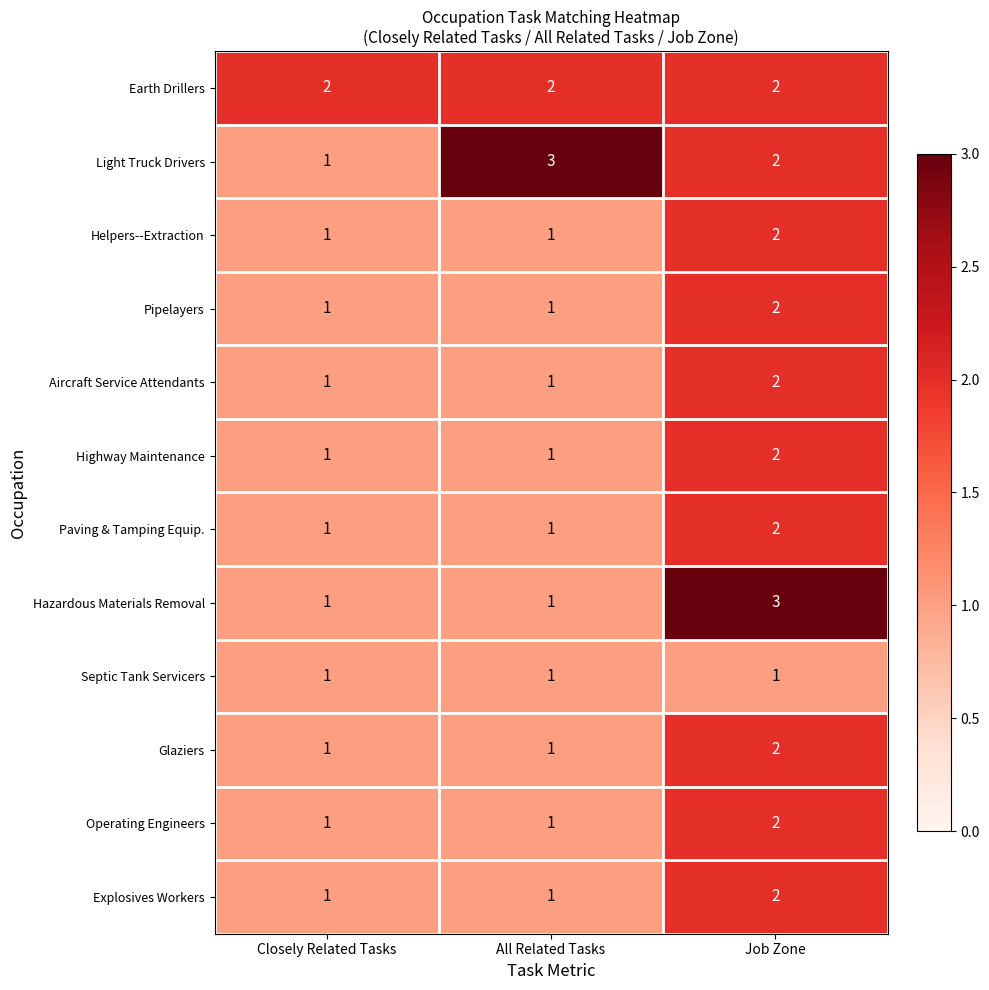

How many distinct data groups are displayed?

12